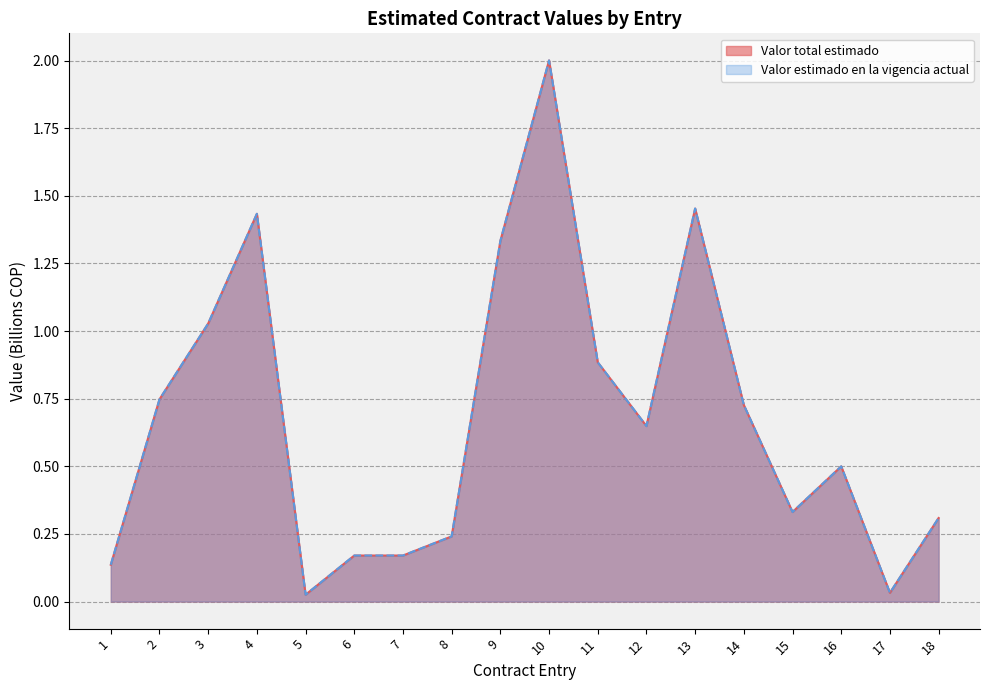

Does the chart have visible grid lines?

Yes